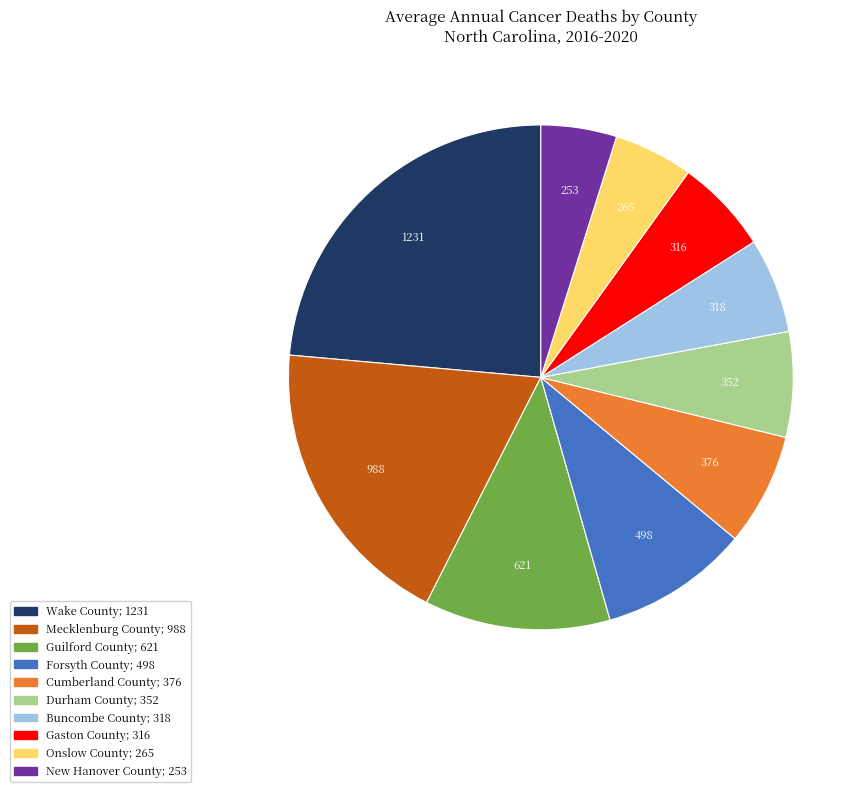

Which has a higher value, Guilford County or Forsyth County?

Guilford County